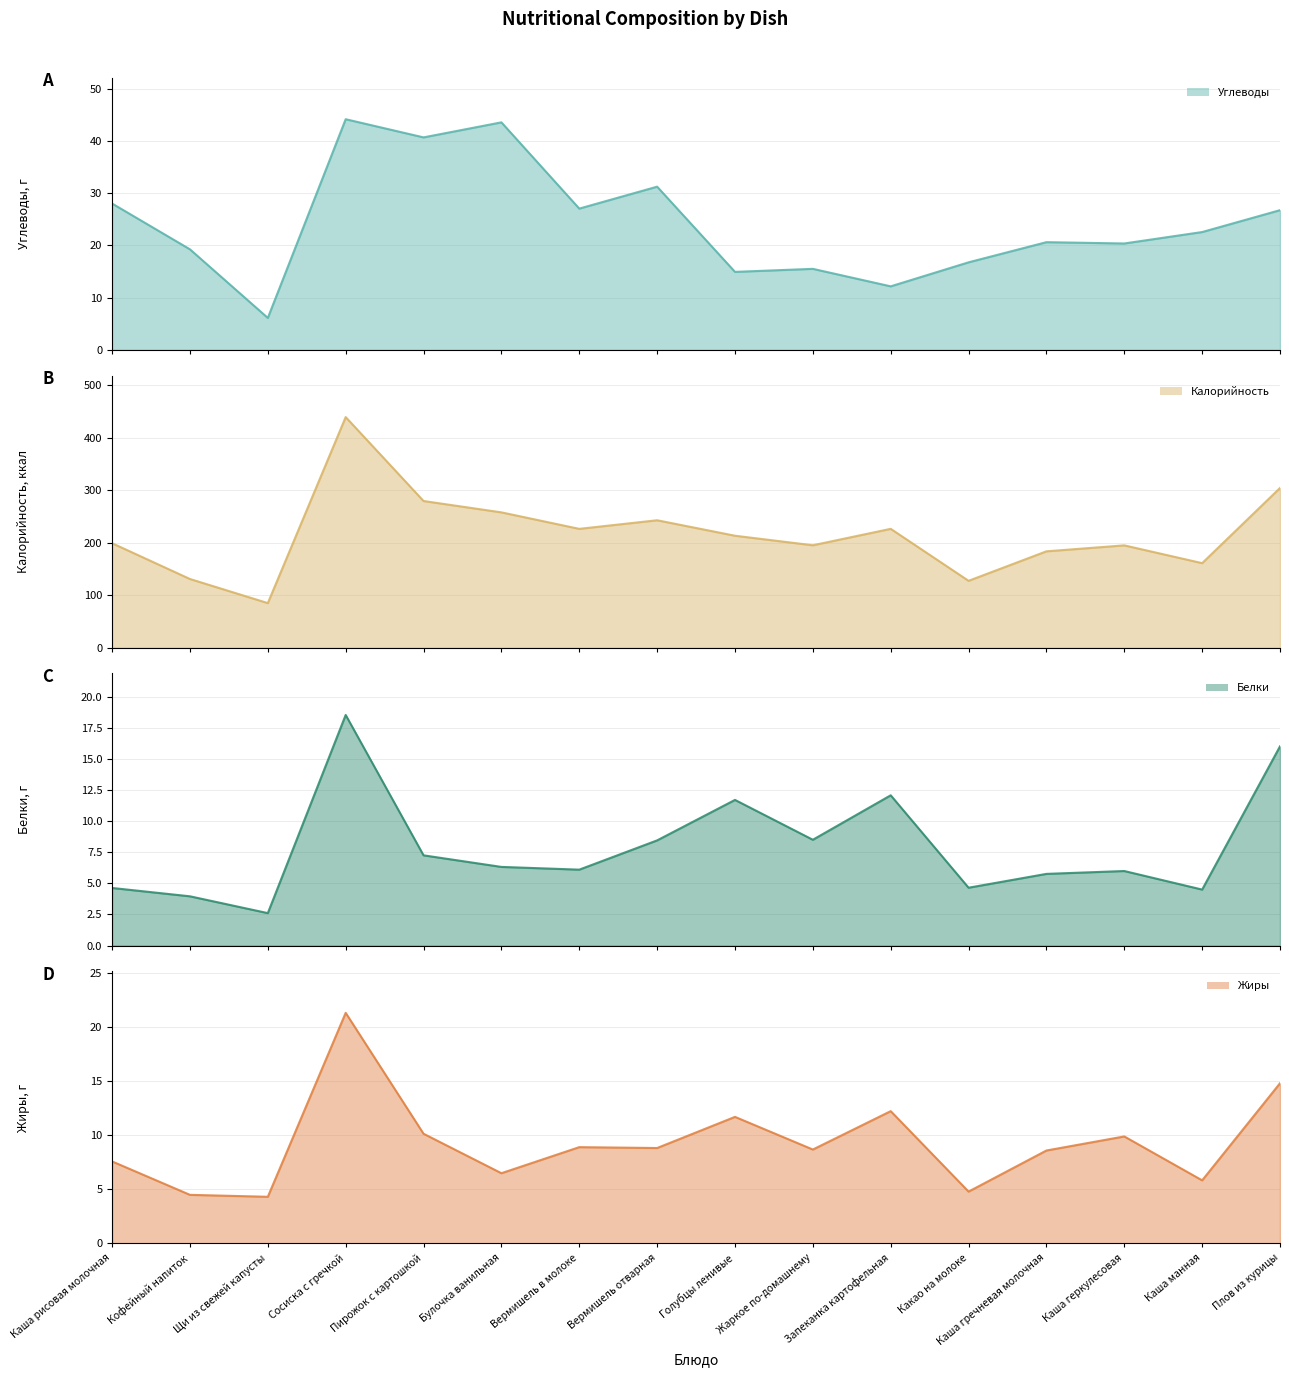

Where is Калорийность line nearest to the value 261?

Булочка ванильная